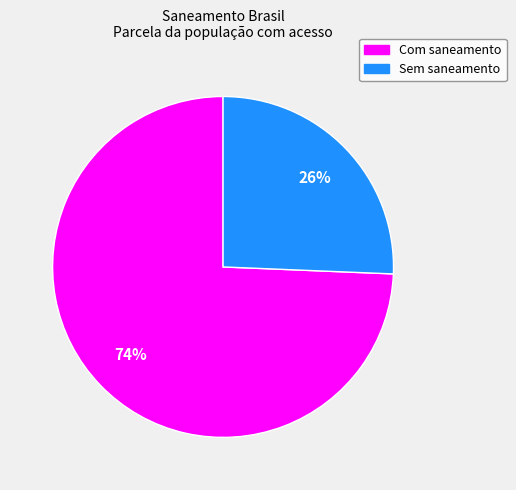

Does any single category account for the majority?

Yes